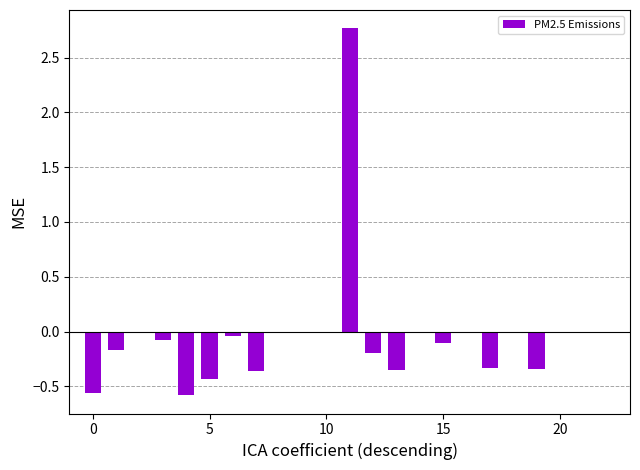

What is the maximum value shown in the chart?

2.8